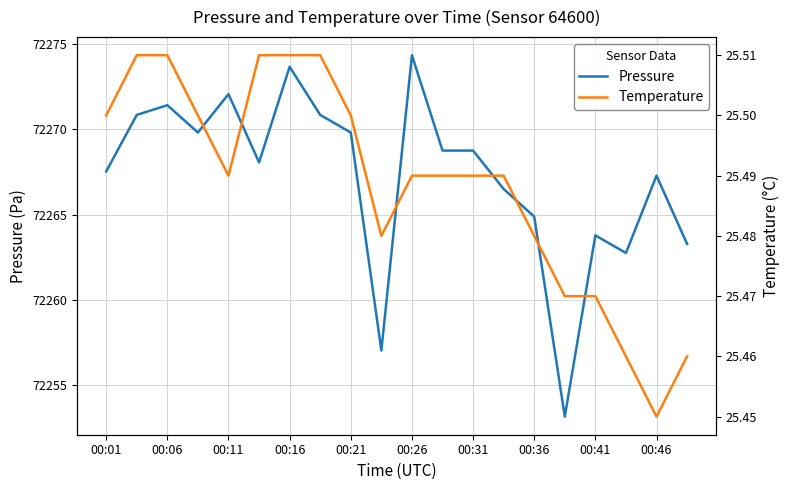

Is the value of pressure at 00:26 greater than the value of temperature at 00:46?

Yes